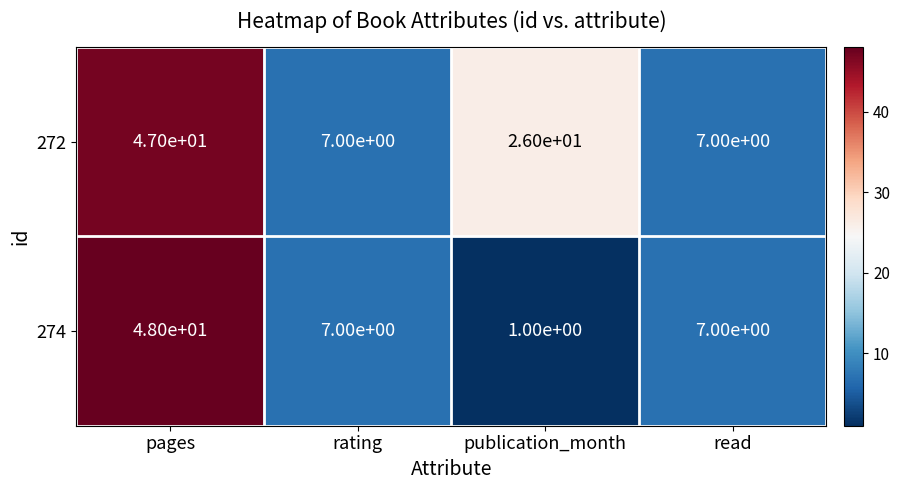

Which series changed the most between publication_month and read?

272